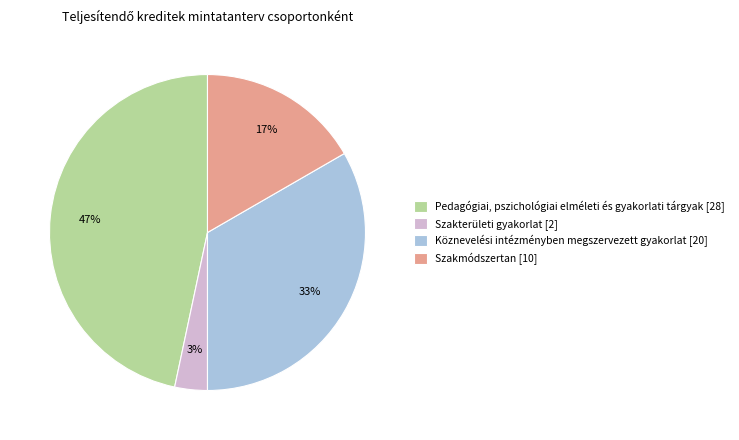

Which category has the biggest portion of the pie?

Pedagógiai, pszichológiai elméleti és gyakorlati tárgyak [28]